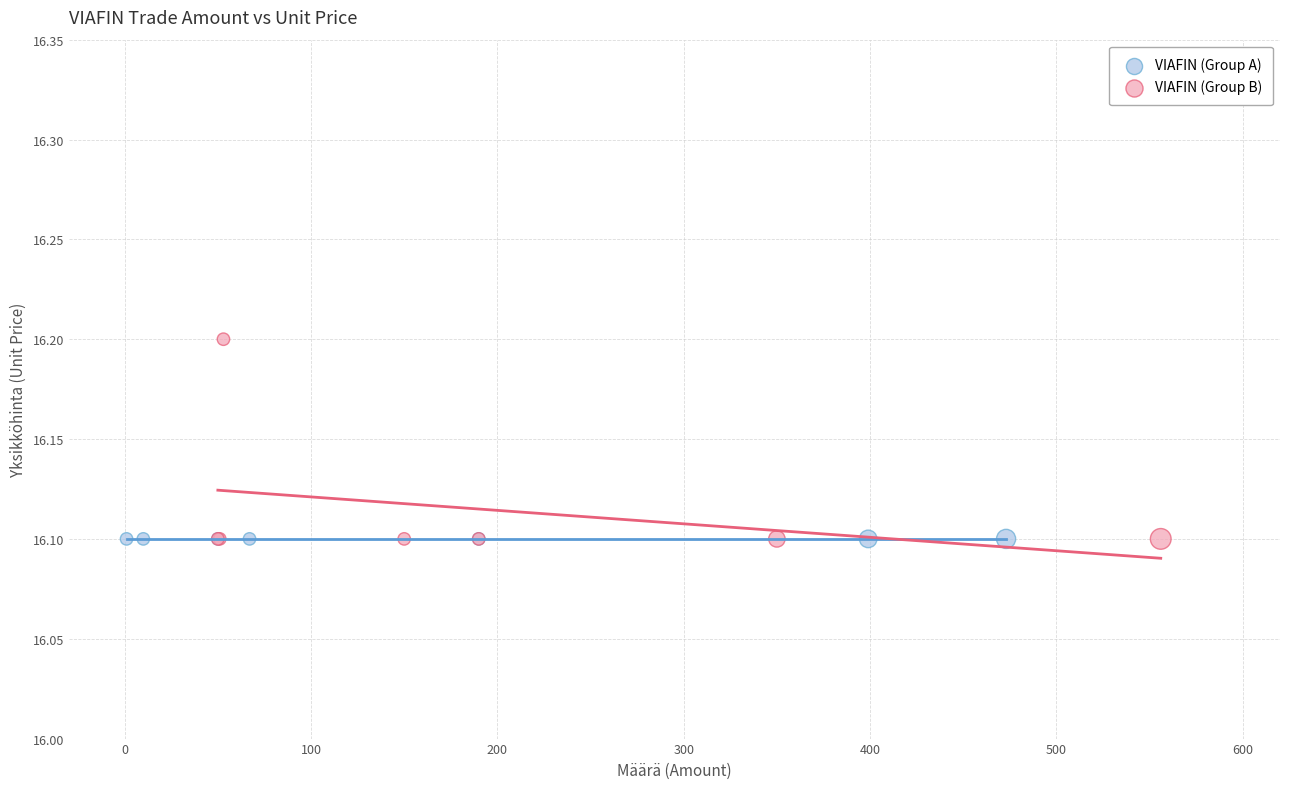

Which series reaches the maximum Y coordinate?

VIAFIN (Group B)